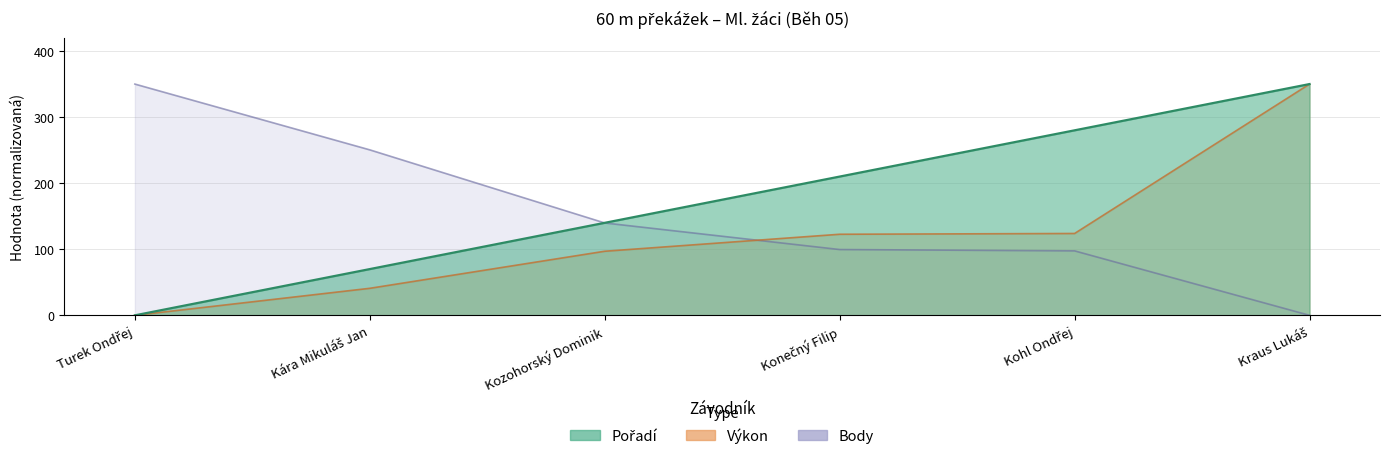

Is the value of Pořadí at Kraus Lukáš greater than the value of Výkon at Kohl Ondřej?

Yes